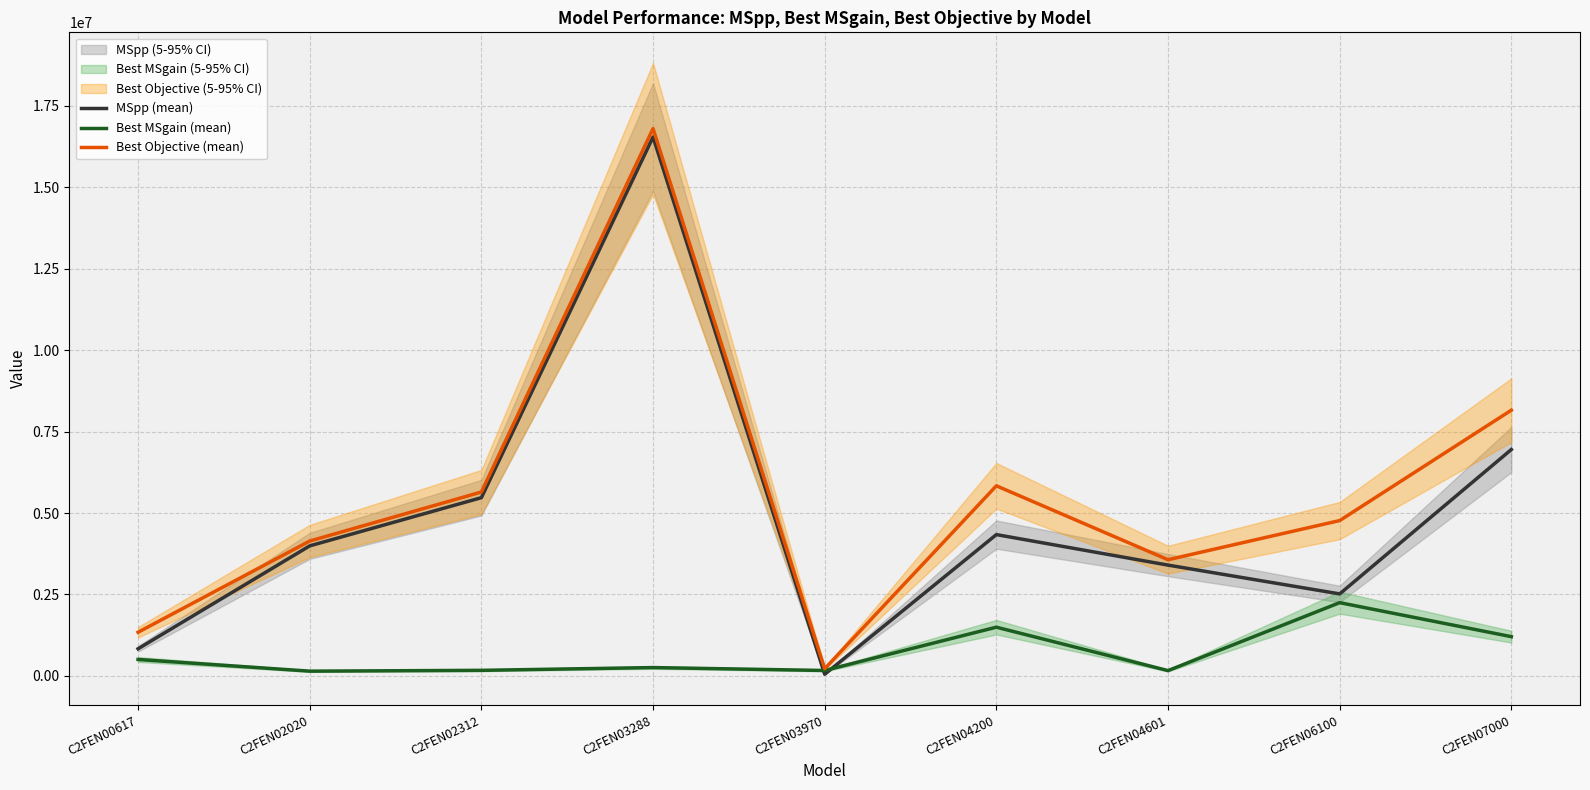

Reading right to left, list all the values displayed in this chart.

MSpp (mean): 6947756.0	2518347.8	3401779.6	4337639.9	53844.7	16534983.3	5470568.5	3991892.6	834871.6
Best MSgain (mean): 1206641.0	2249776.2	164929.4	1496812.1	168805.3	258343.7	173323.5	148426.4	506877.4
Best Objective (mean): 8154397.0	4768124.0	3566709.0	5834452.0	222650.0	16793327.0	5643892.0	4140319.0	1341749.0